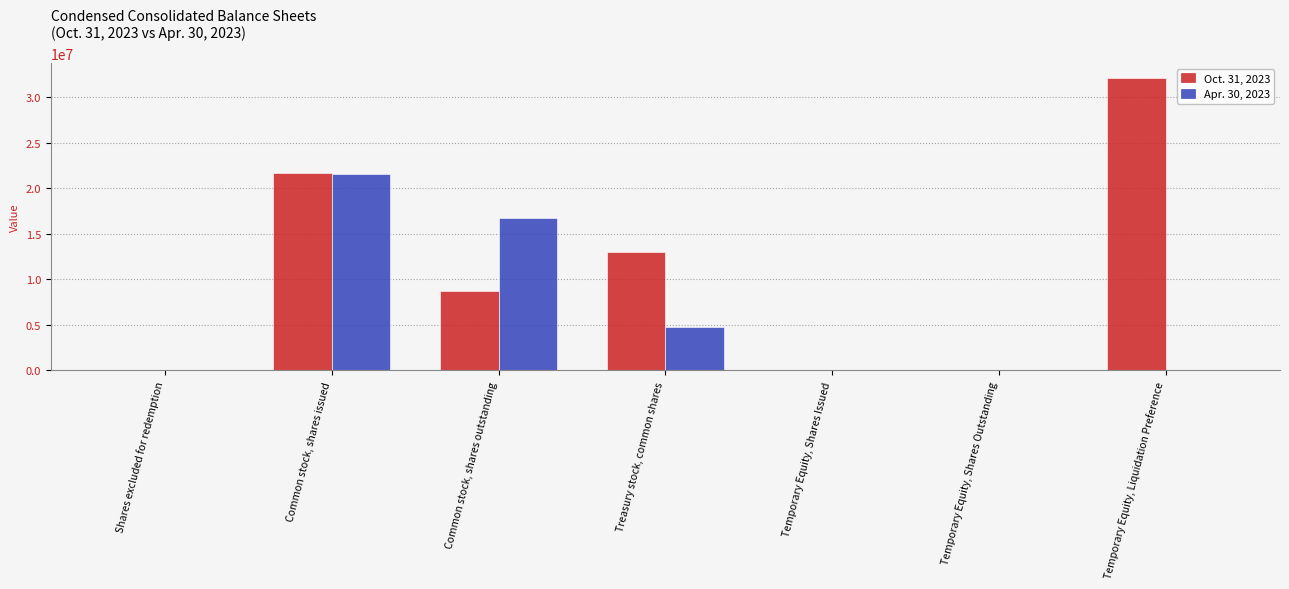

Are the bars grouped side by side (vs. stacked)?

Yes